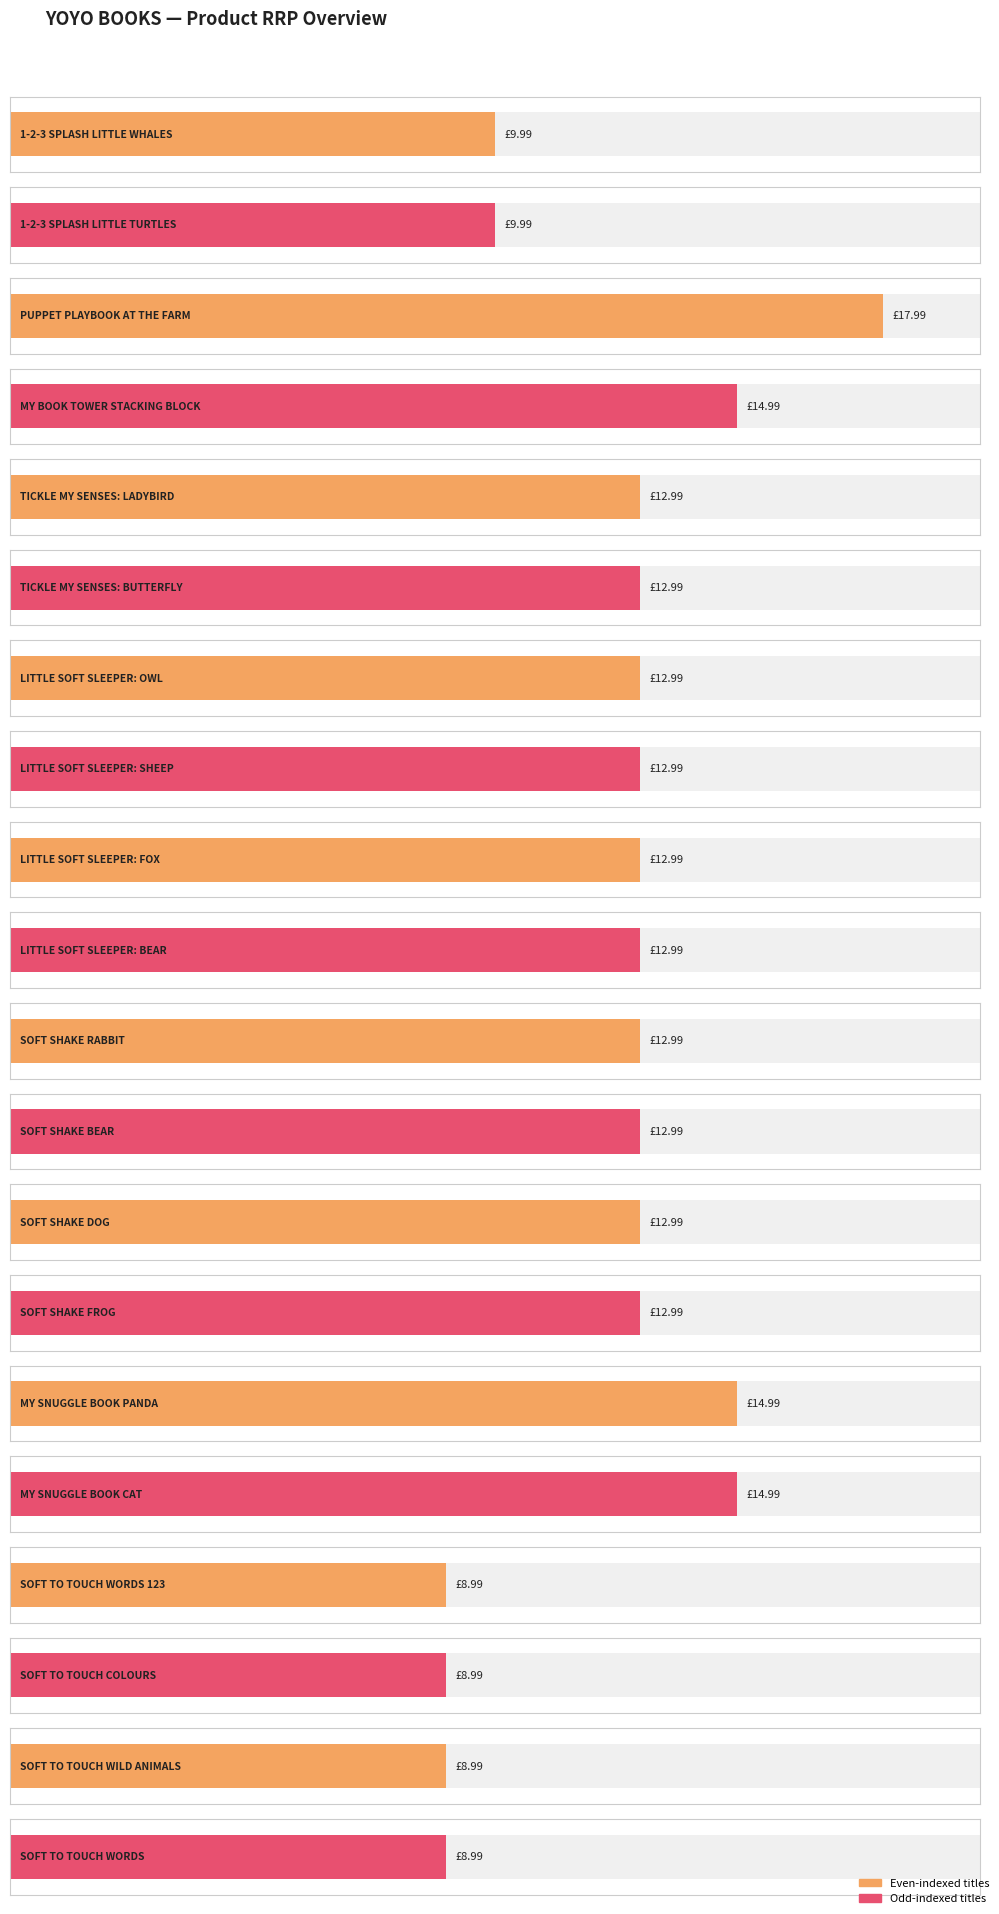

Reading left to right, transcribe all the data shown in this chart.

RRP: 10.0	10.0	18.0	15.0	13.0	13.0	13.0	13.0	13.0	13.0	13.0	13.0	13.0	13.0	15.0	15.0	9.0	9.0	9.0	9.0
Max RRP: 18.0	18.0	18.0	18.0	18.0	18.0	18.0	18.0	18.0	18.0	18.0	18.0	18.0	18.0	18.0	18.0	18.0	18.0	18.0	18.0